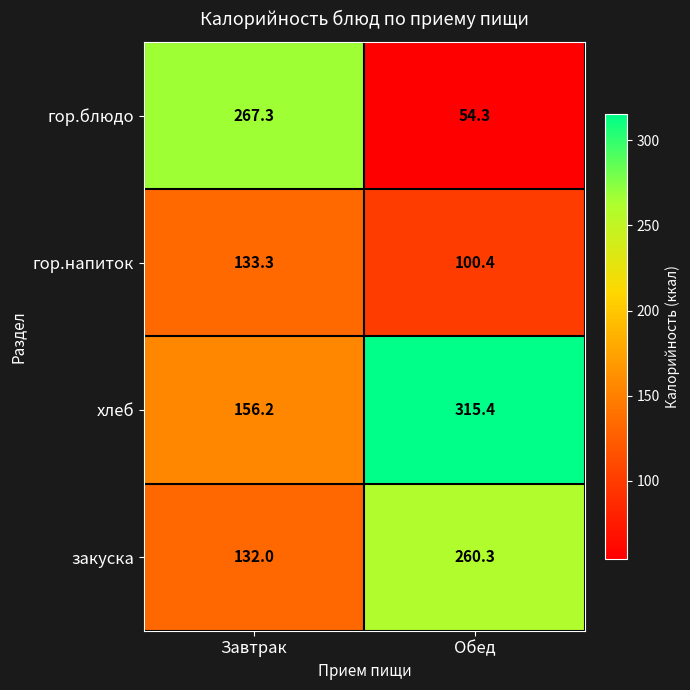

What value does the закуска series have at Обед?

260.3